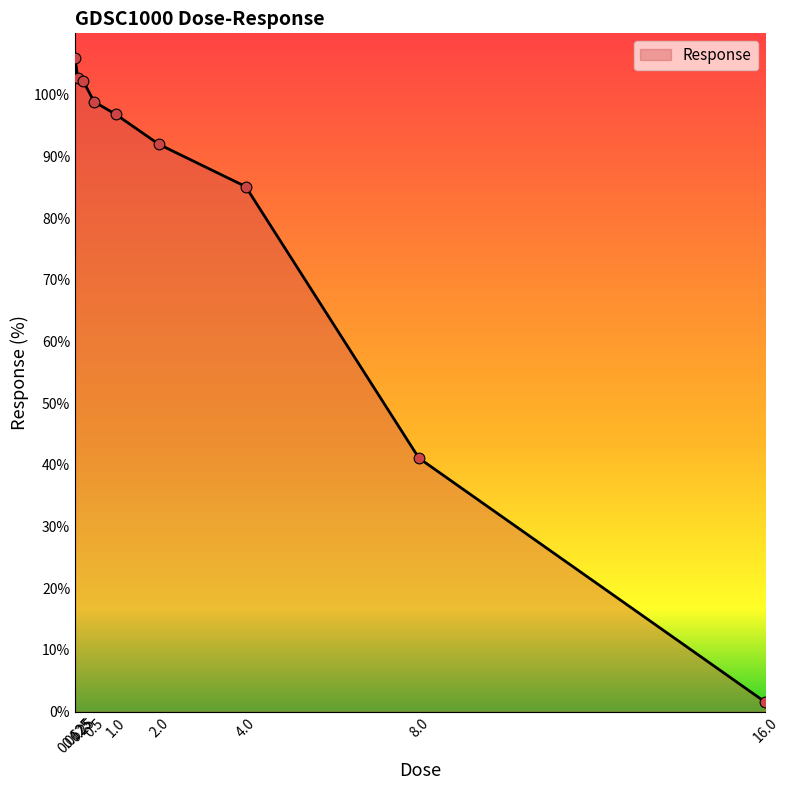

Approximately how many times larger is the value at 0.125 compared to 16.0?

68.0